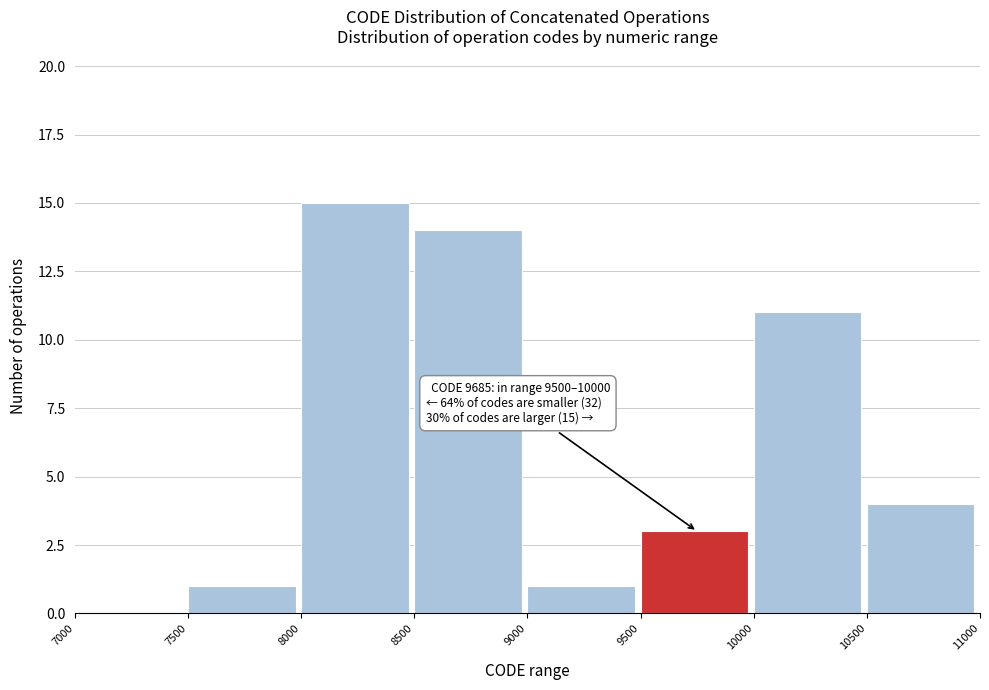

Over which range of the x-axis is the bar tallest?

8000 to 8500